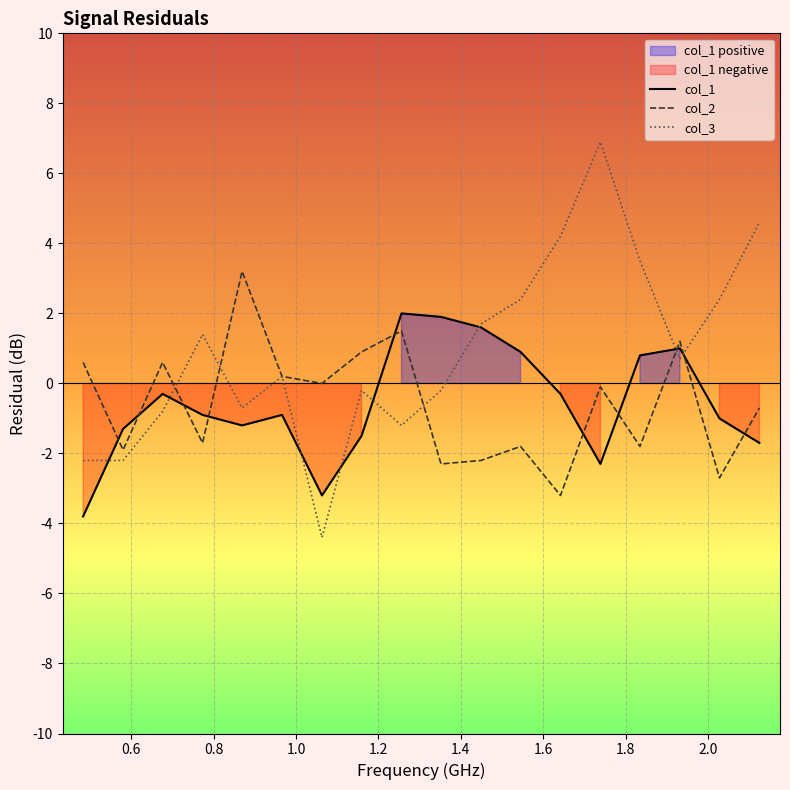

Which series has the largest range (max minus min)?

col_3